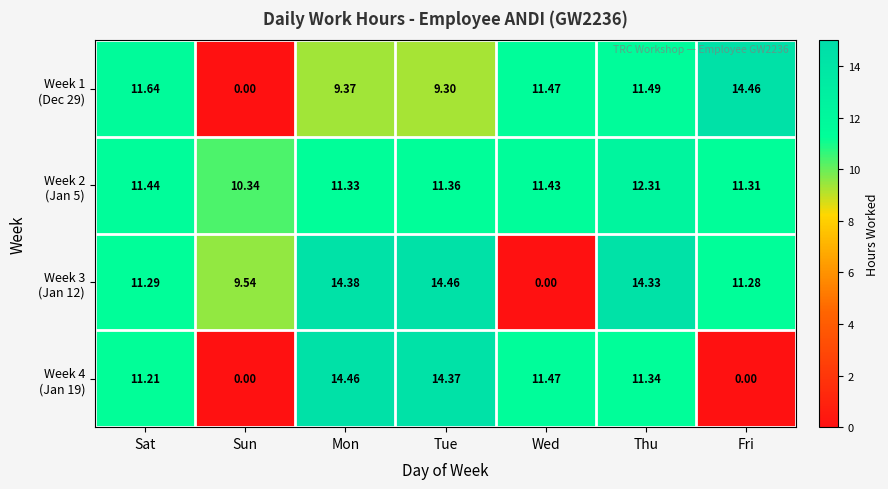

At which category is the sum across all series the highest?

Mon